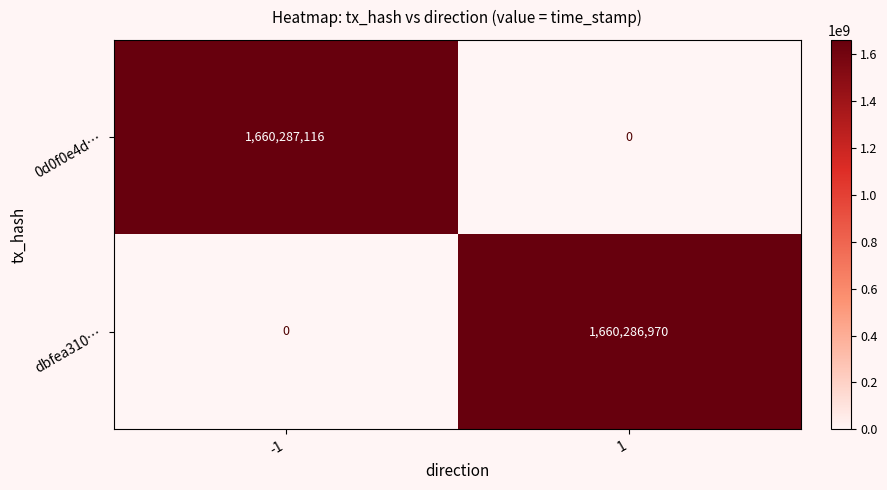

What is the sum of all dbfea310… values?

1660286970